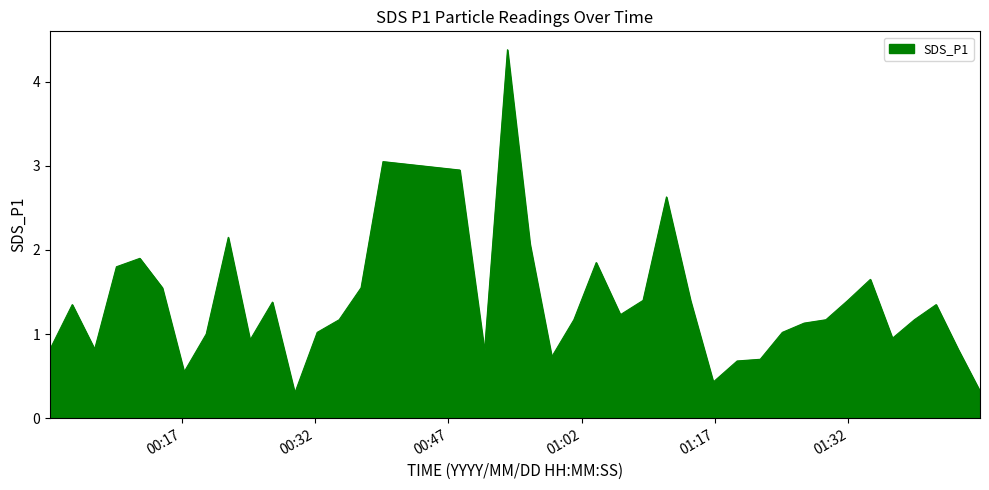

How many distinct data groups are displayed?

1